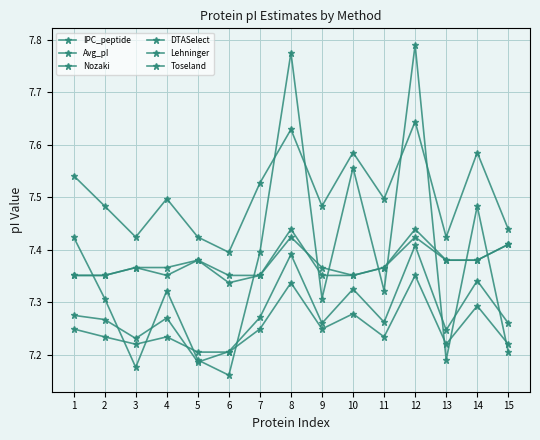

How many lines are shown in the chart?

6